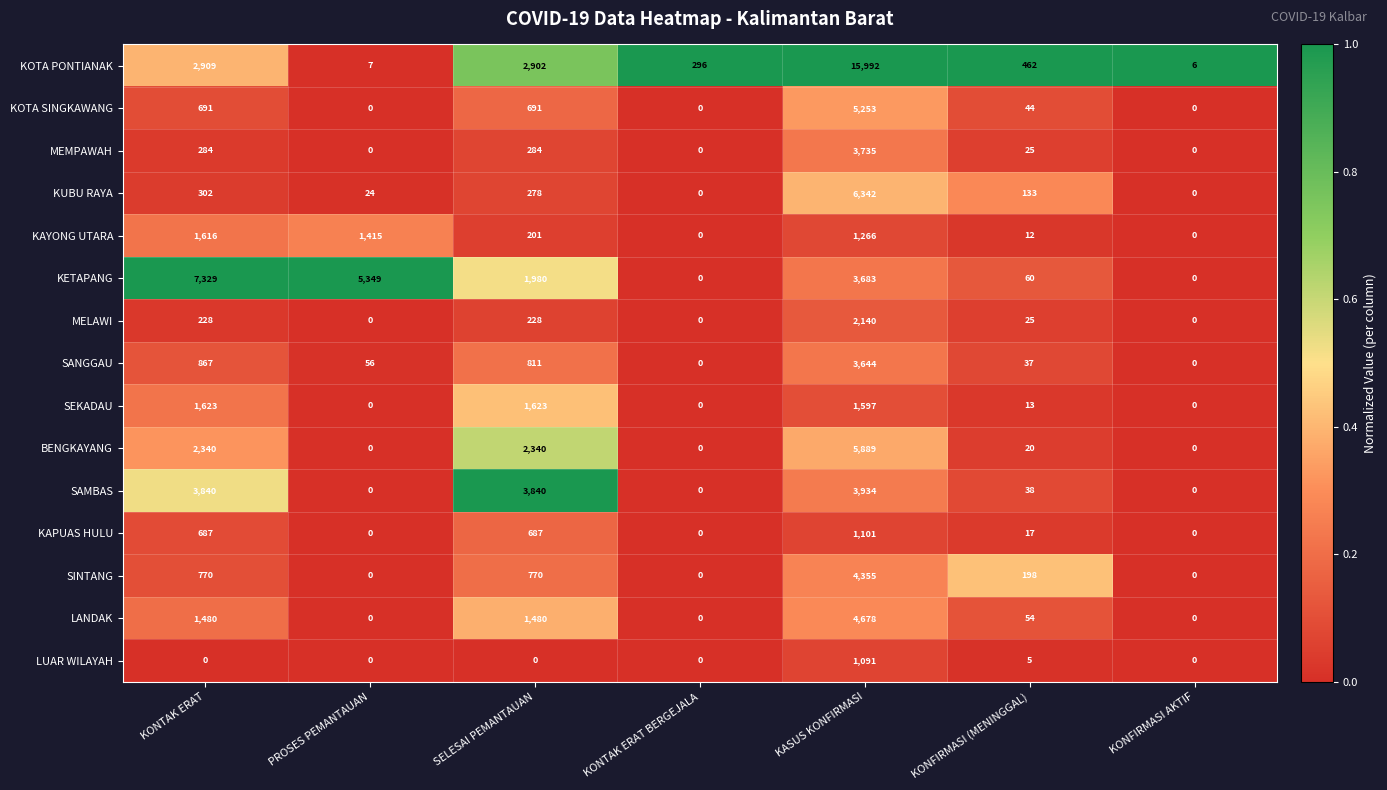

What is the difference between the highest and lowest values at KASUS KONFIRMASI?

14901